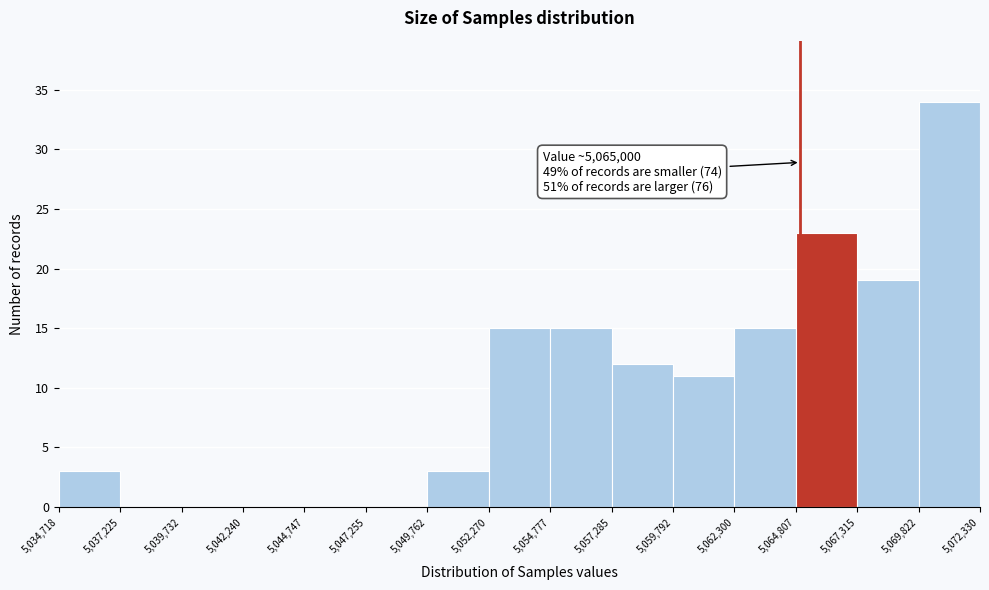

Which range on the x-axis has the tallest bar?

5,069,822 to 5,072,330